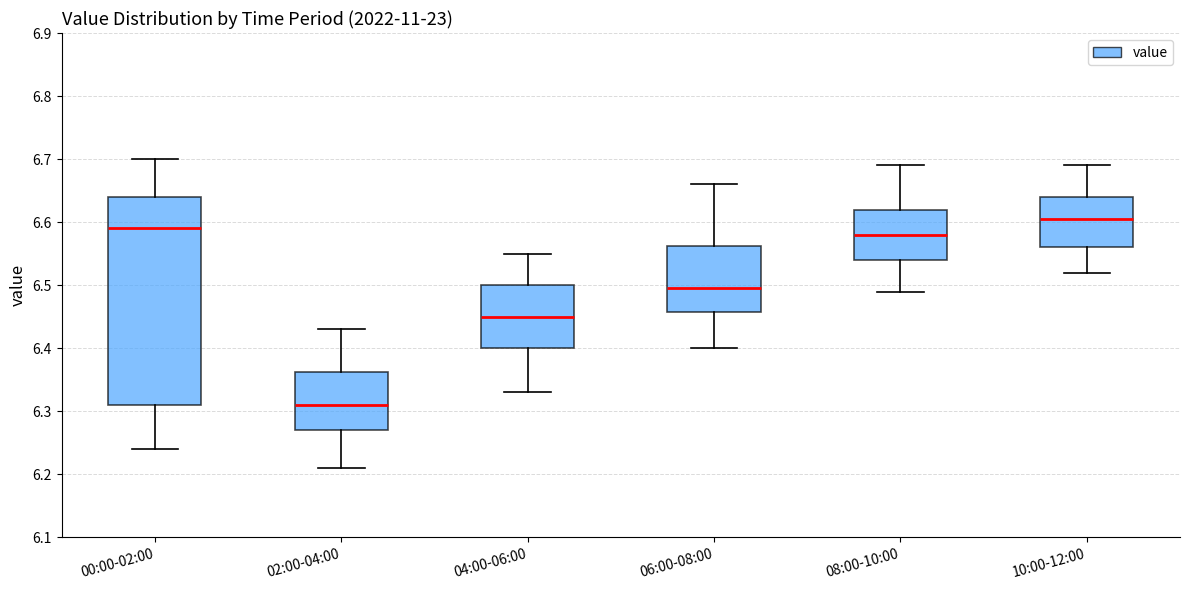

Comparing the boxes themselves (not the whiskers), which one is the tallest?

00:00-02:00